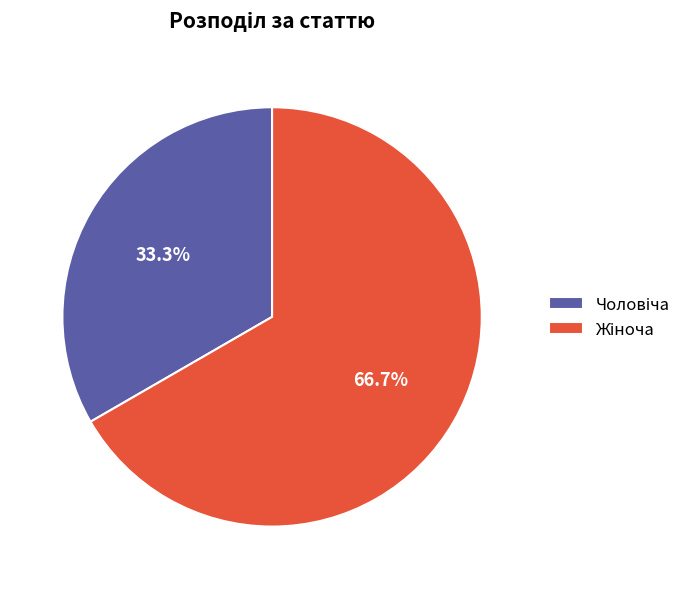

Does any single category account for the majority?

Yes